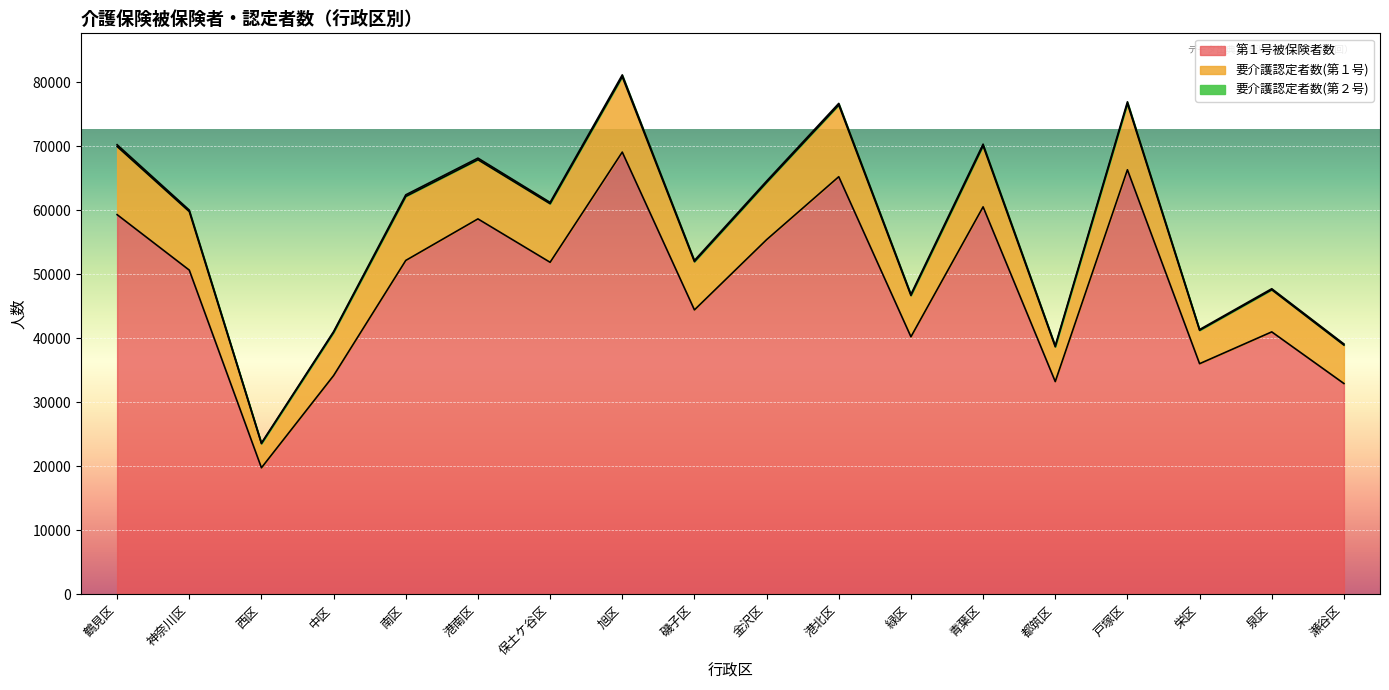

True or false: 第１号被保険者数 has more than 0 interior local peaks.

True